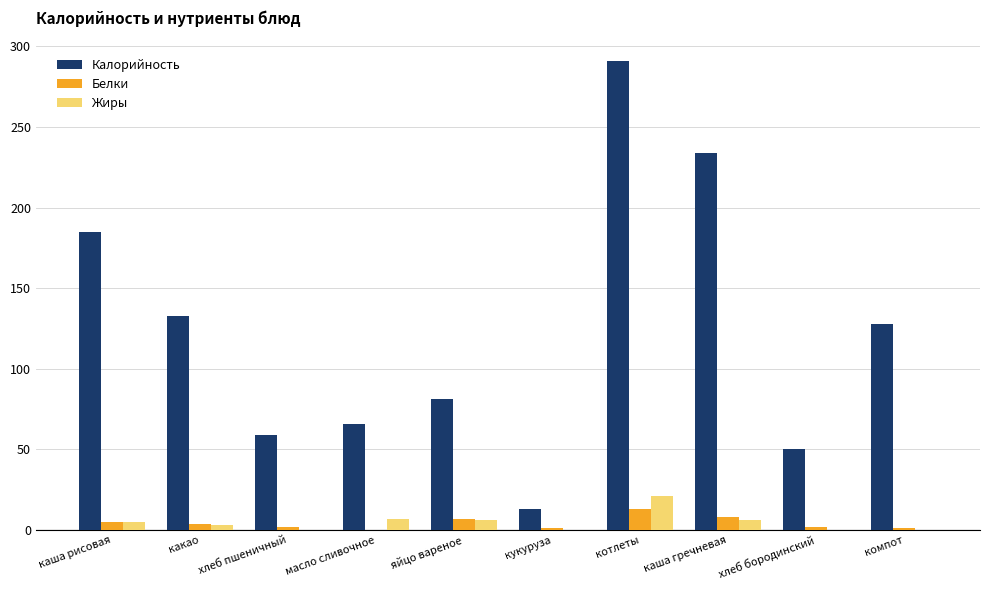

The Белки series shows 0 at масло сливочное. True or false?

True